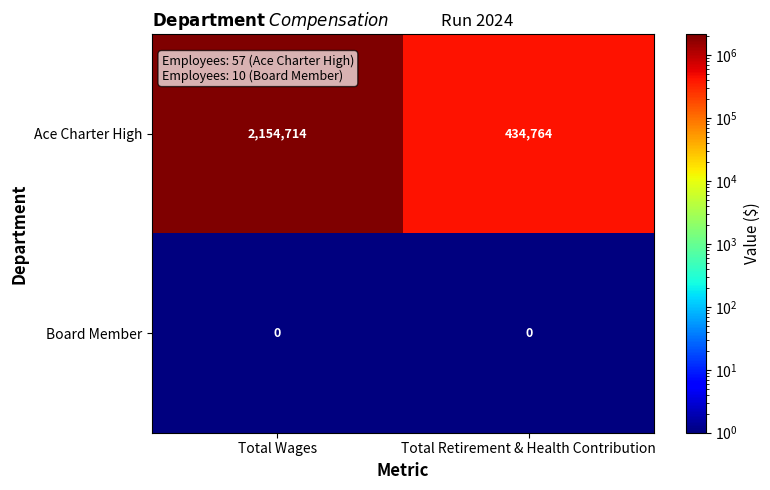

At Total Retirement & Health Contribution, list the series in order from largest to smallest.

Ace Charter High, Board Member